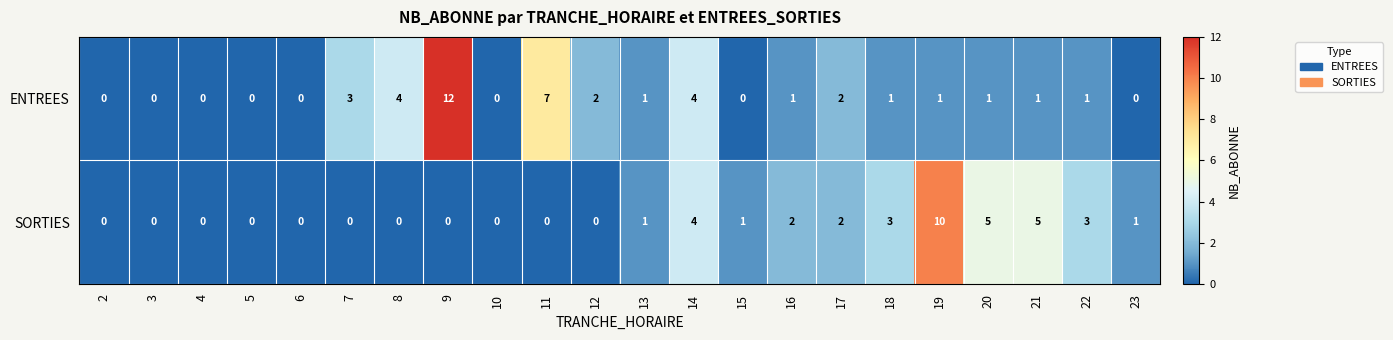

At which label is ENTREES closest to 6?

11